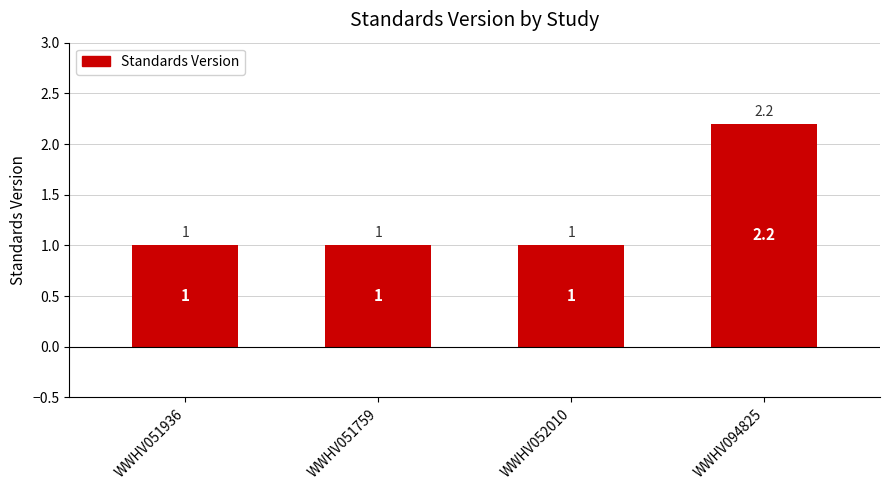

Count the values in the range 1 to 2.

3